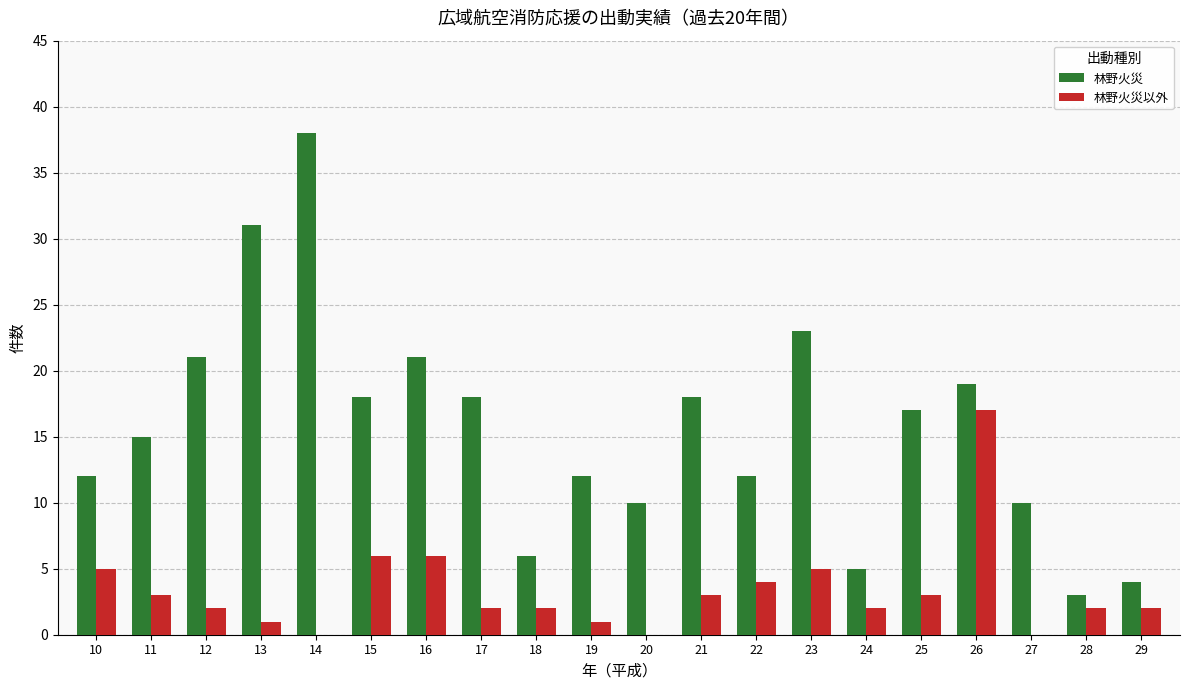

What value does the 林野火災 series have at 21?

18